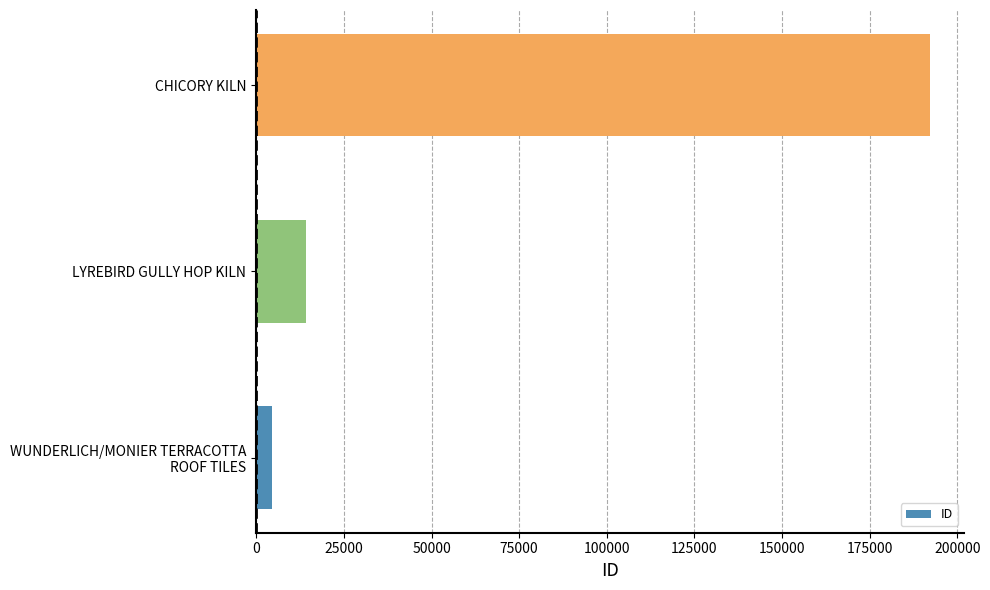

Reading bottom to top, extract all data points from this chart.

4626	14133	192306